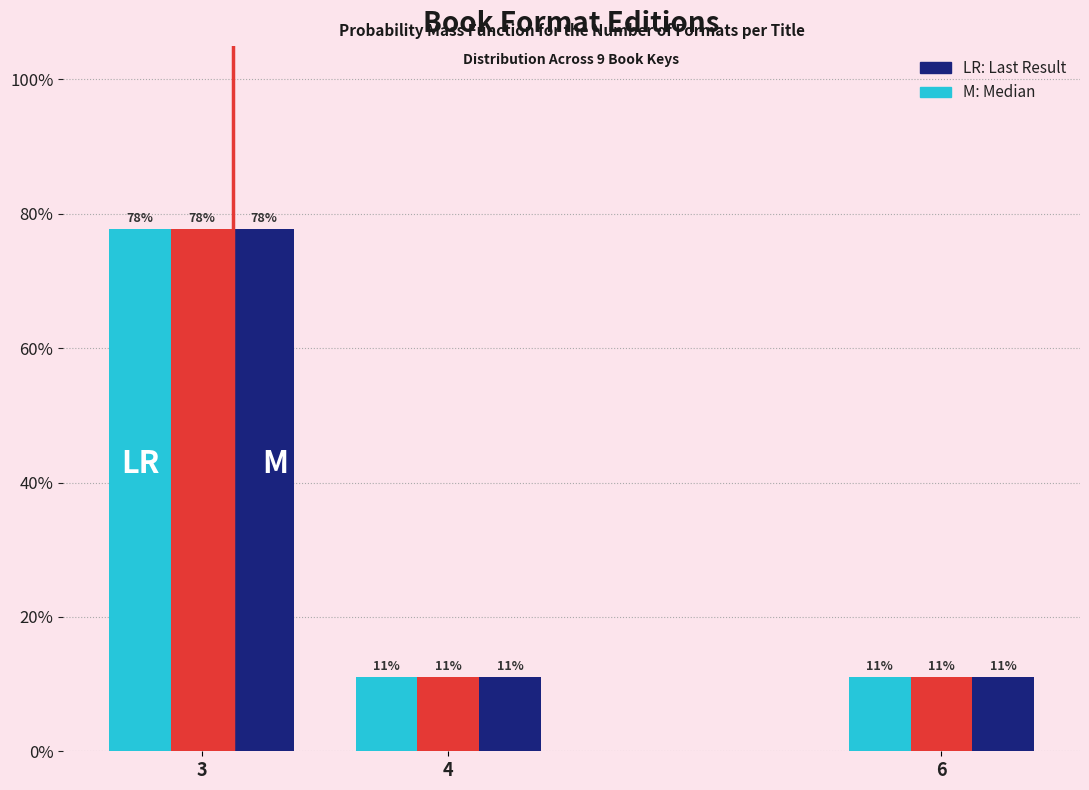

Does the chart contain any negative values?

No